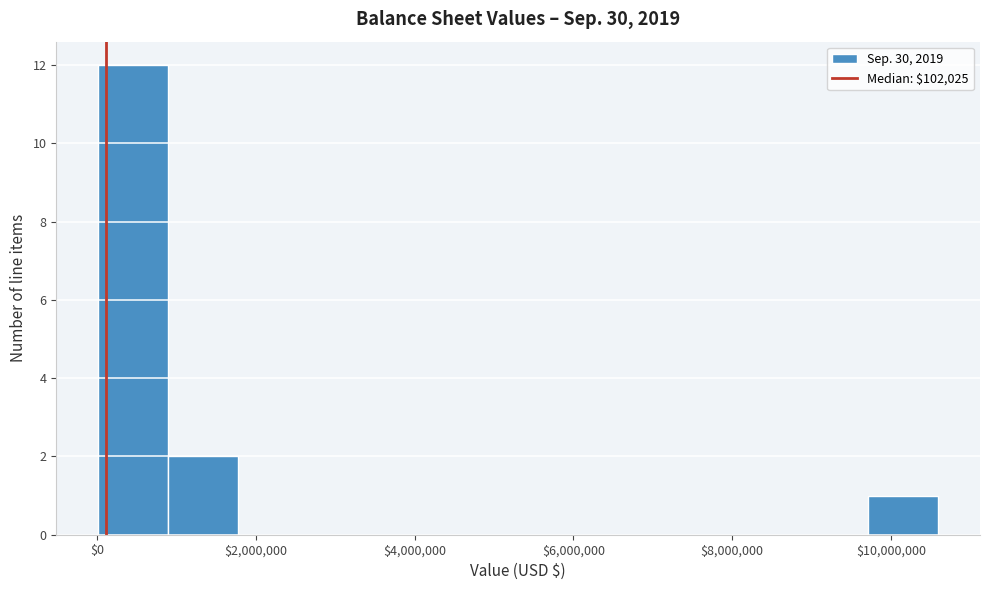

Reading left to right, list every bar in this chart as the range it spans on the x-axis followed by its height. Neither the bar edges nor the heights are printed on the chart, so give them approximately, as read against the axes.

0 to 800000: 12
800000 to 1800000: 2
1800000 to 2600000: 0
2600000 to 3600000: 0
3600000 to 4400000: 0
4400000 to 5400000: 0
5400000 to 6200000: 0
6200000 to 7000000: 0
7000000 to 8000000: 0
8000000 to 8800000: 0
8800000 to 9800000: 0
9800000 to 10600000: 1